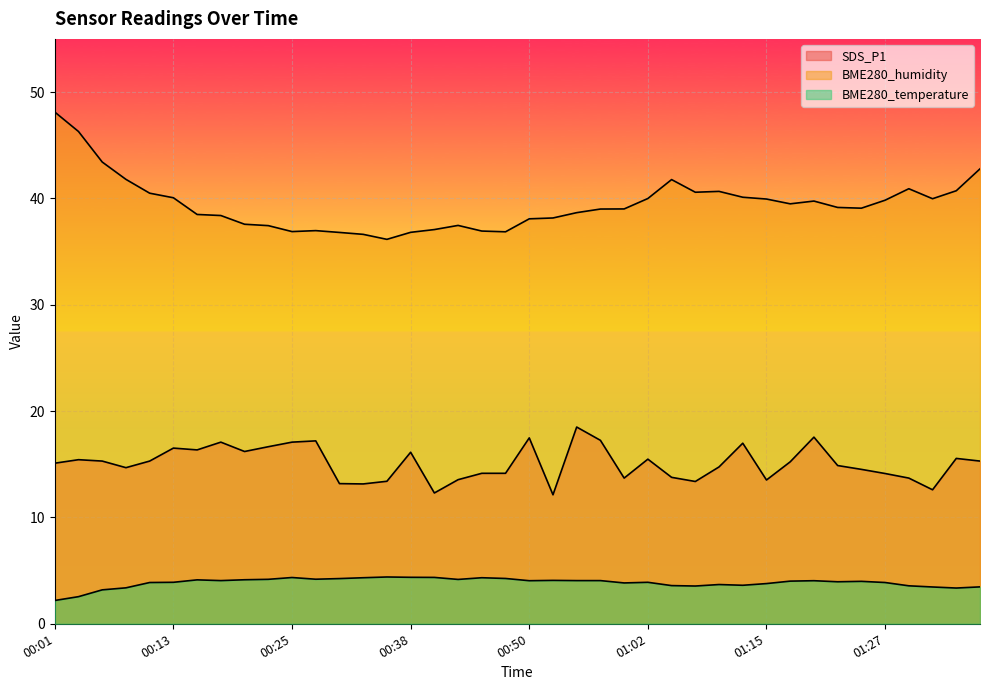

Is it true that BME280_humidity equals 40.9 at 01:29?

True